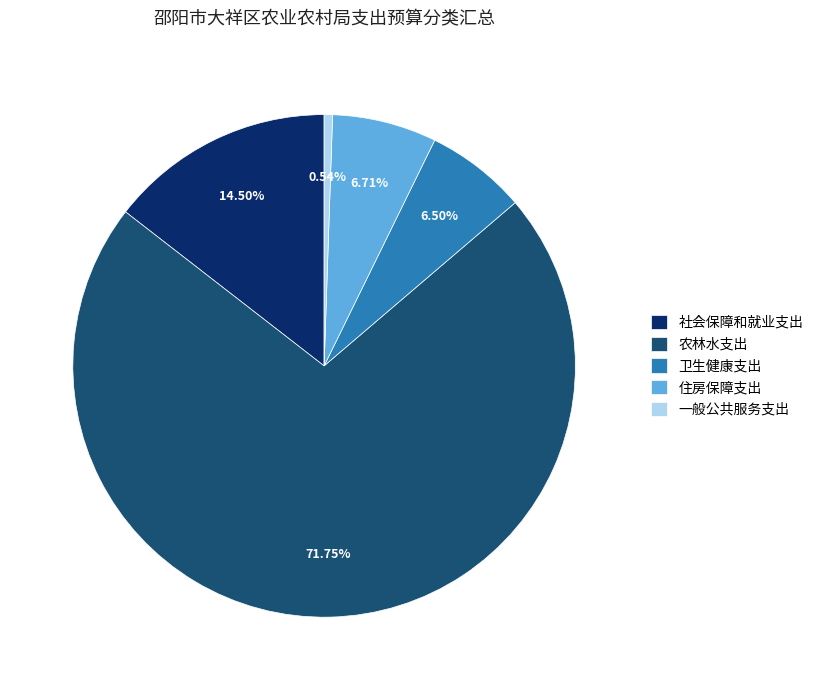

To the nearest percent, what is the average slice percentage?

20%